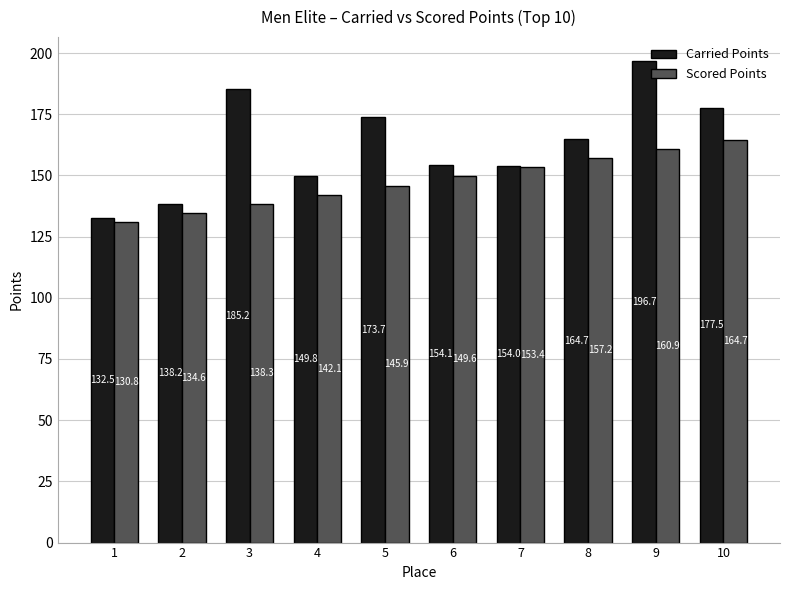

Between 4 and 9, which series saw the biggest shift?

Carried Points